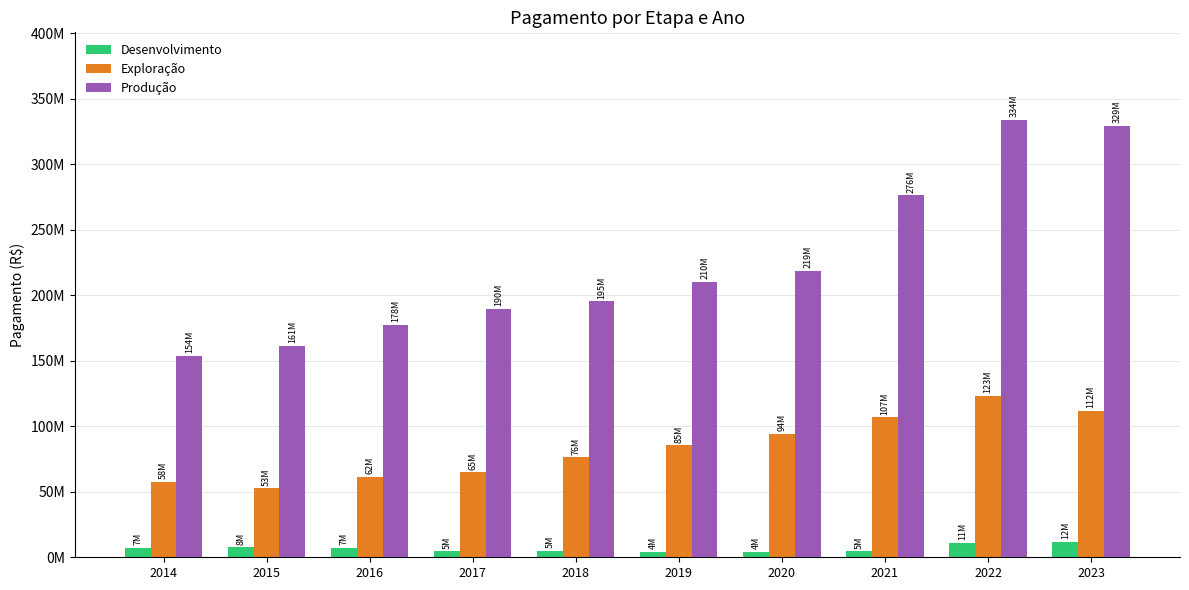

What is the value of the Produção bar at the 8th from the left?

276184262